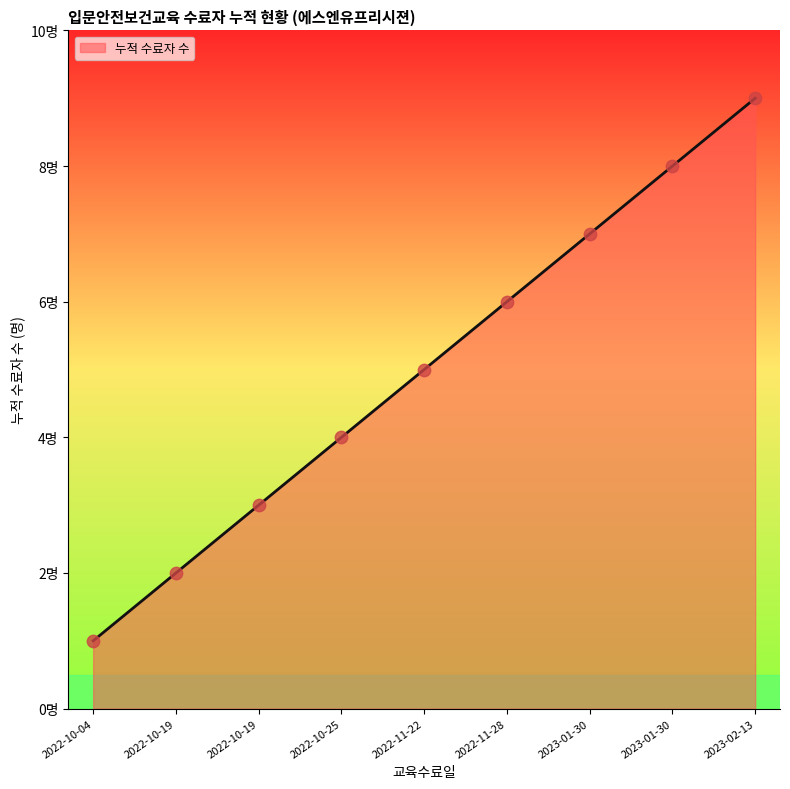

What is the change in value from 2022-11-28 to 2023-01-30?

+2